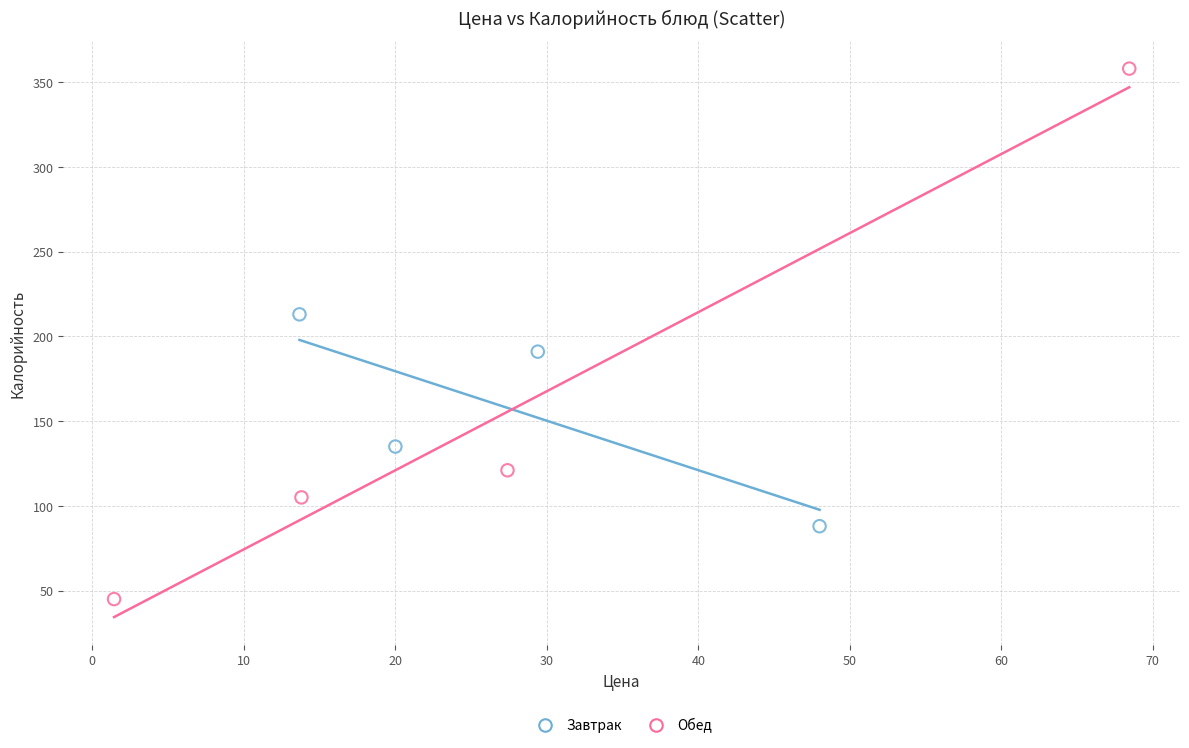

Which series reaches the minimum Y coordinate?

Обед